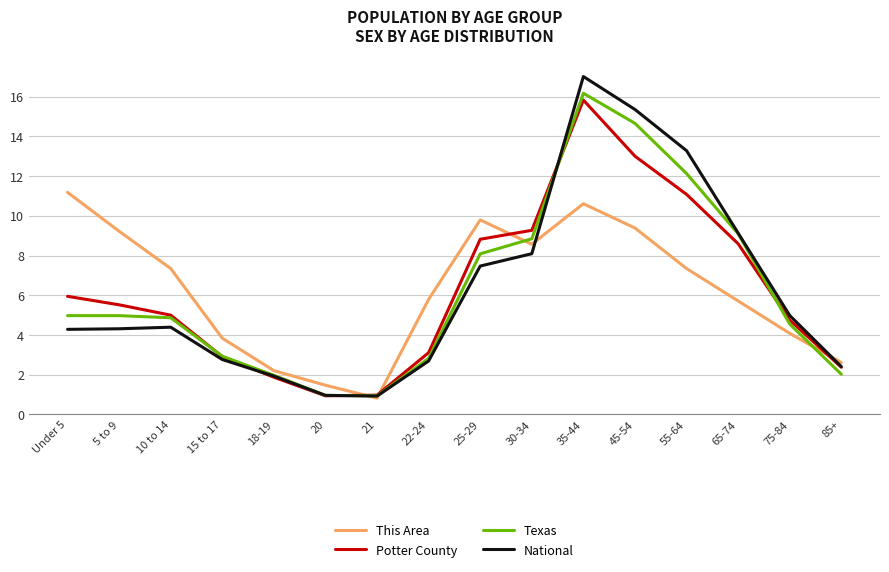

How many interior local peaks does the This Area series have?

2